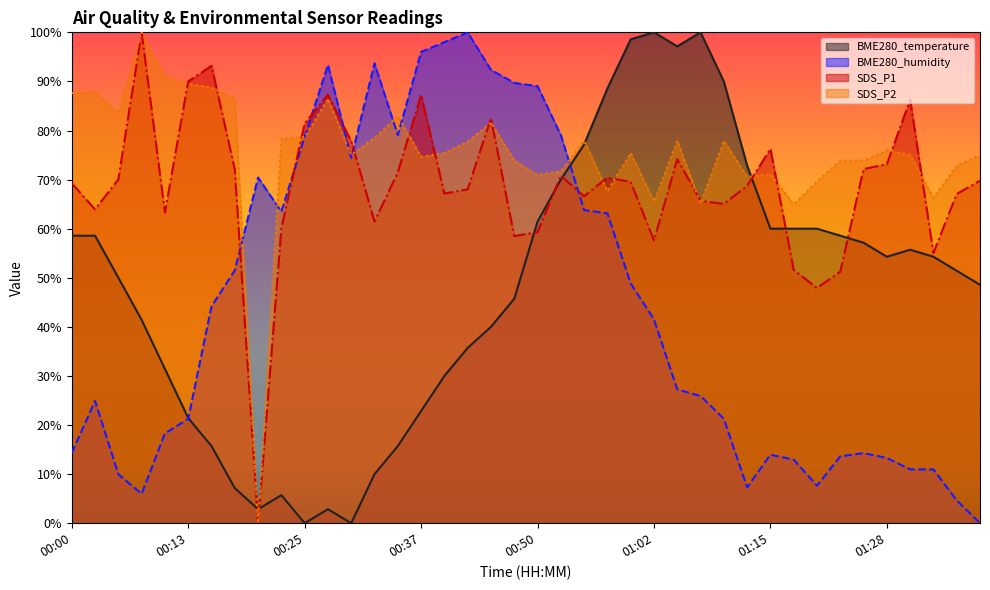

How many data points in SDS_P1 are above 69?

21